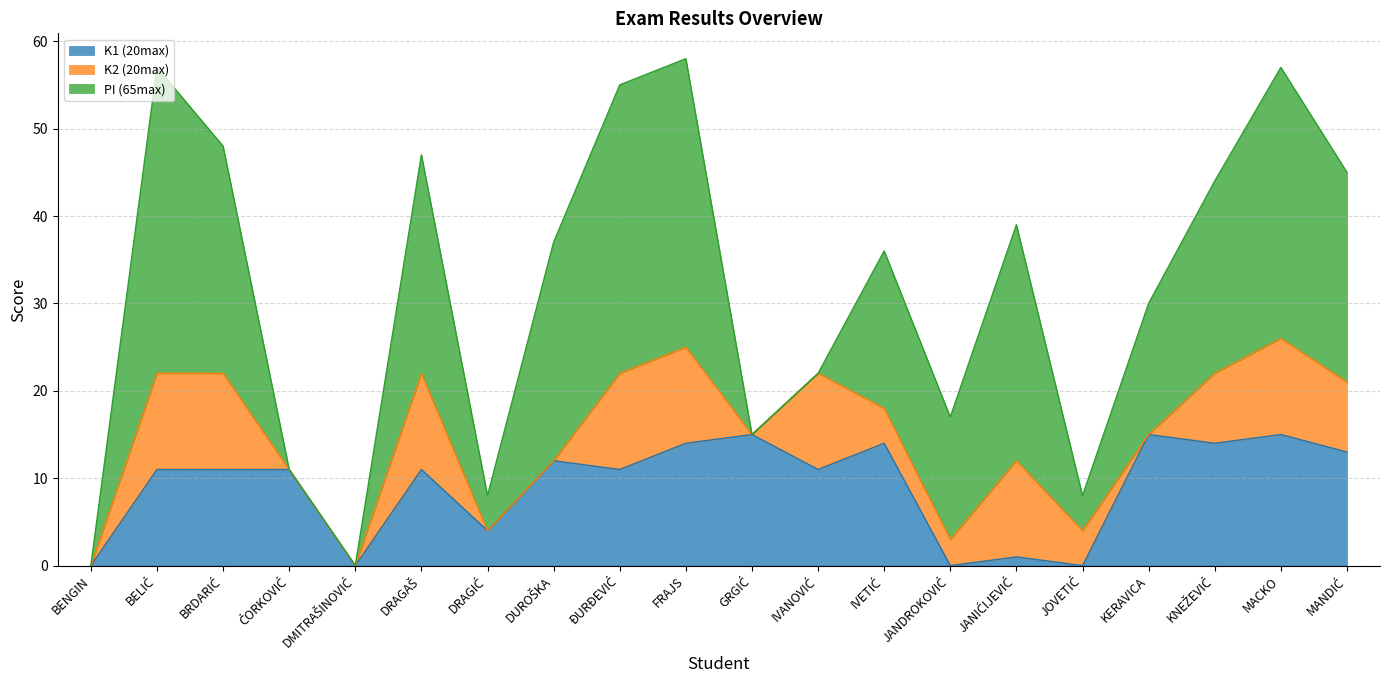

List the series in order of their overall mean, lowest first.

K2 (20max), K1 (20max), PI (65max)